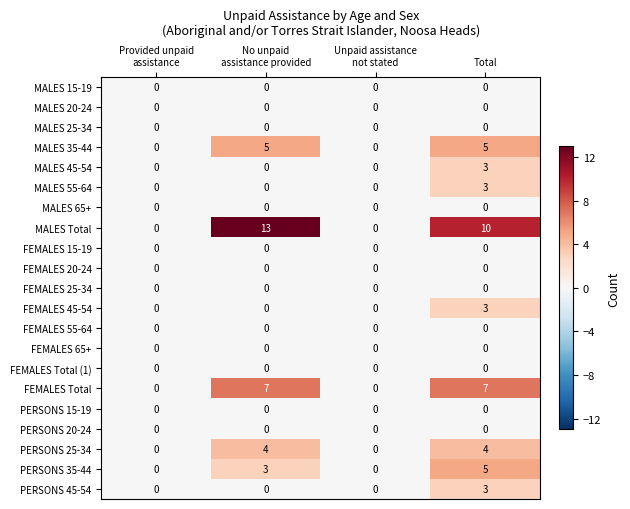

At which category is the sum across all series the highest?

Total